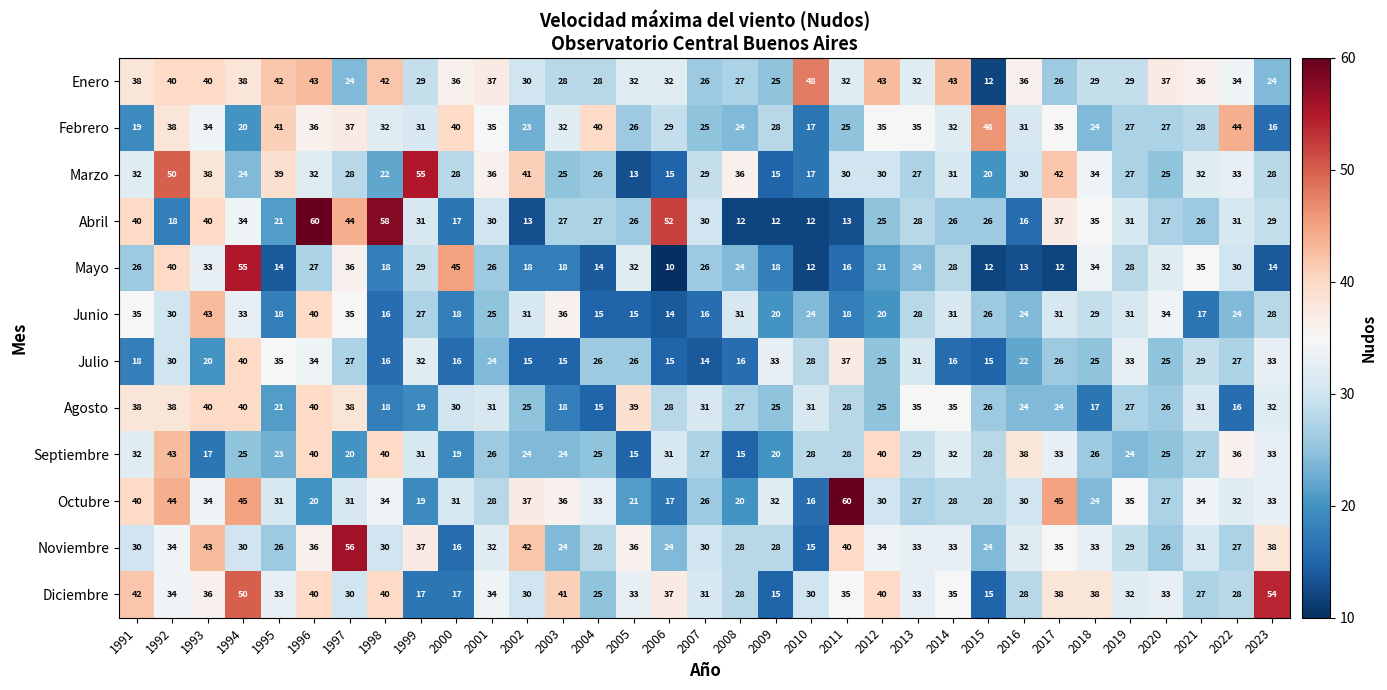

True or false: Septiembre has a value of 20 at 1997.

True